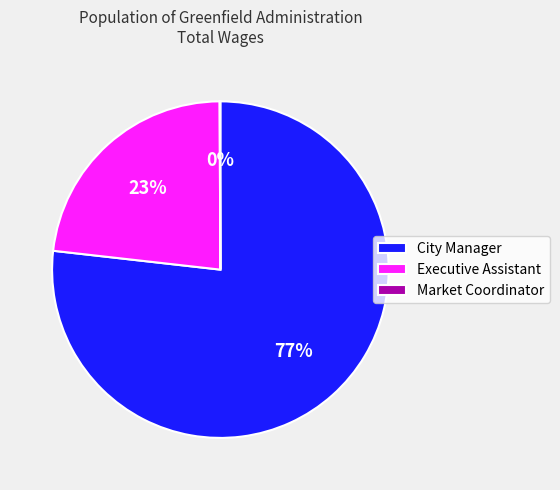

Which slice is the largest?

City Manager